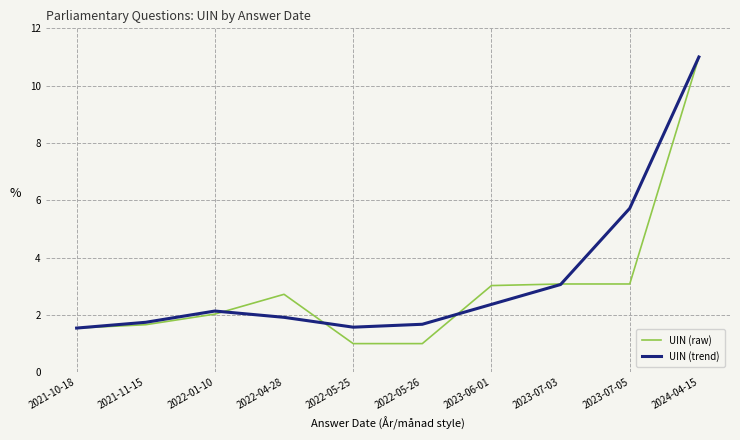

True or false: UIN (raw) and UIN (trend) cross at least once.

True